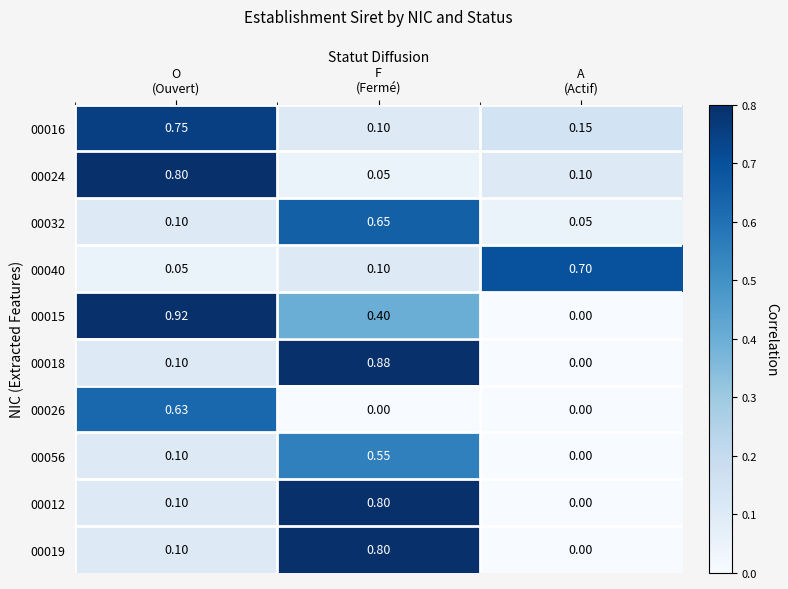

How many positive values does the 00019 series have?

2